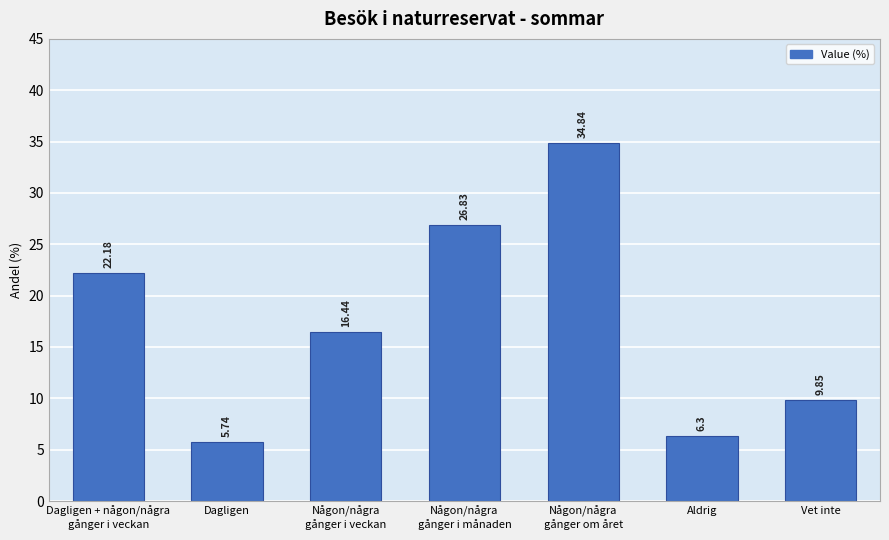

List the labels in order of value, largest first.

Någon/några
gånger om året, Någon/några
gånger i månaden, Dagligen + någon/några
gånger i veckan, Någon/några
gånger i veckan, Vet inte, Aldrig, Dagligen